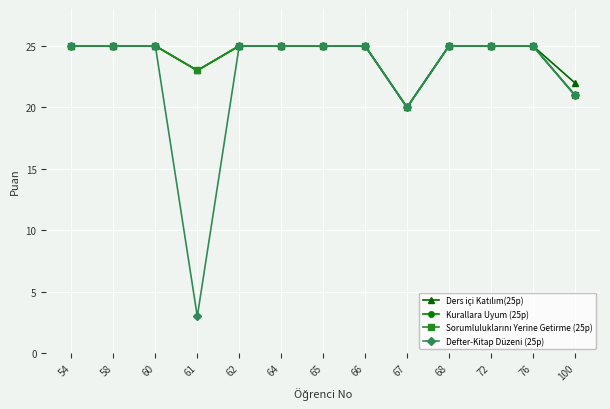

Which category has the lowest value in the Sorumluluklarını Yerine Getirme (25p) series?

67